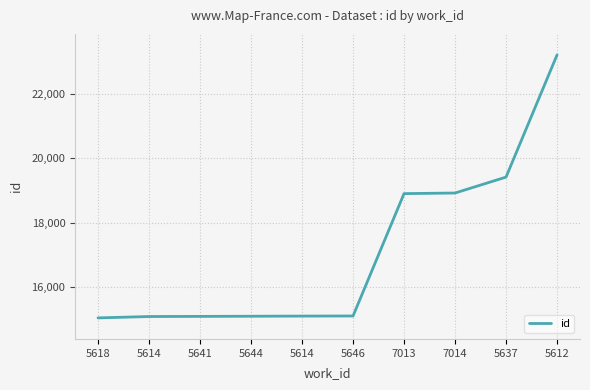

How many values are below 15092?

5